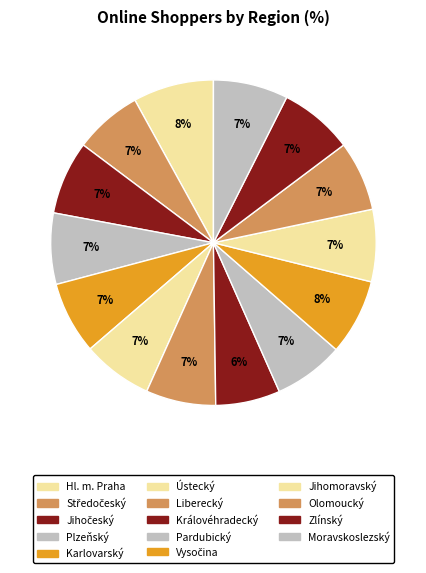

To the nearest percent, what portion does Středočeský represent?

7%